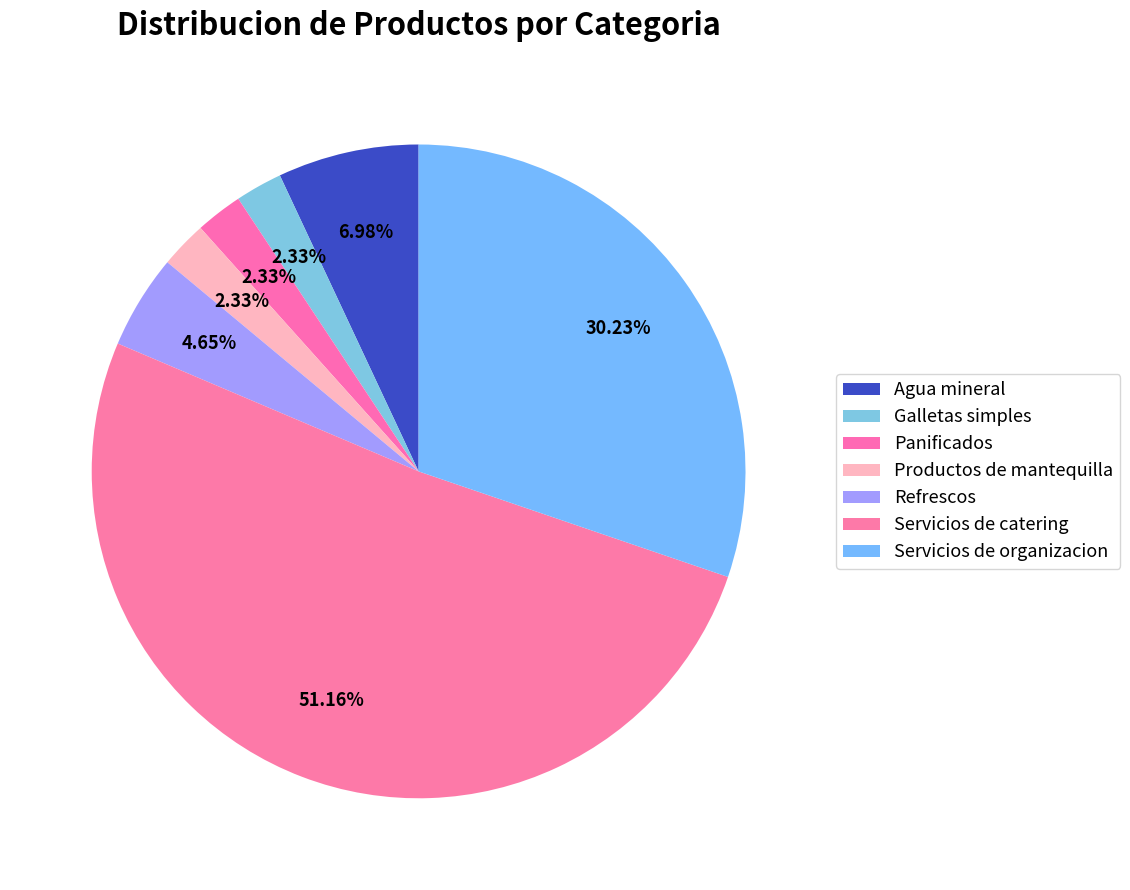

Which slice represents more than half of the pie?

Servicios de catering